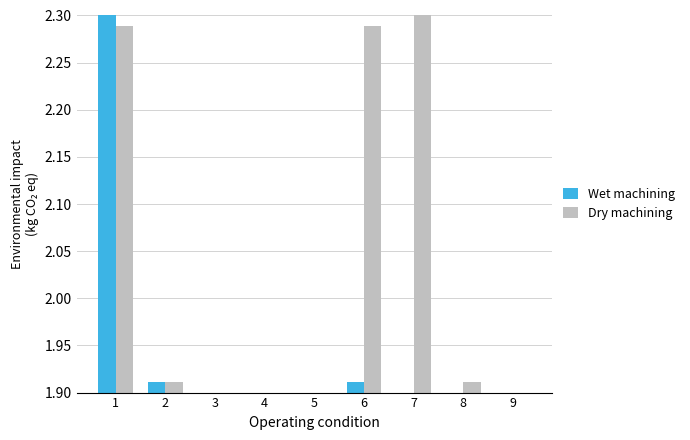

Which category has the highest value in the Dry machining series?

7